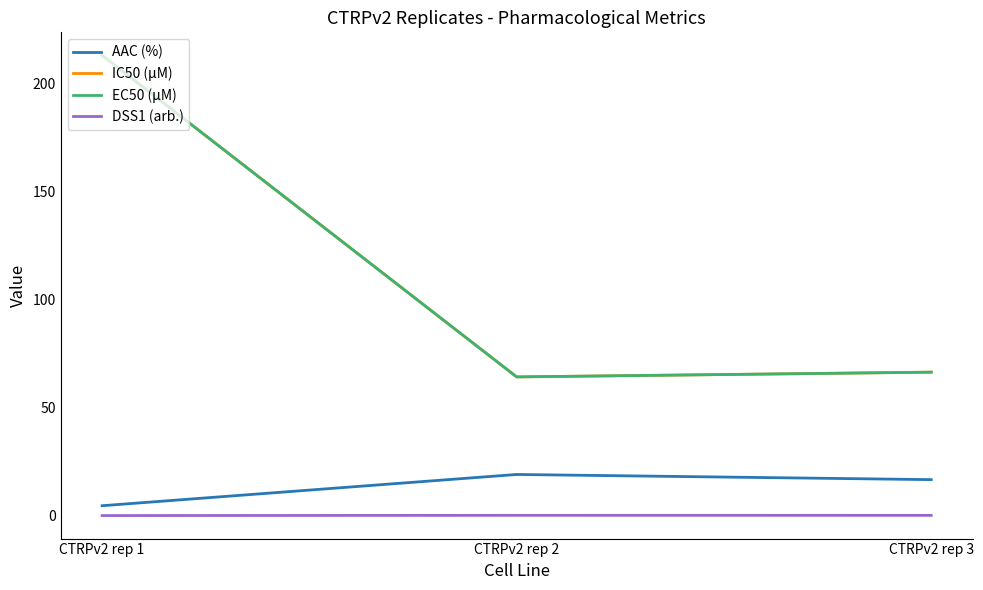

Reading left to right, list all the values displayed in this chart.

AAC (%): CTRPv2 rep 1=4.6	CTRPv2 rep 2=19.1	CTRPv2 rep 3=16.7
IC50 (µM): CTRPv2 rep 1=213.0	CTRPv2 rep 2=64.2	CTRPv2 rep 3=66.4
EC50 (µM): CTRPv2 rep 1=213.0	CTRPv2 rep 2=64.2	CTRPv2 rep 3=66.4
DSS1 (arb.): CTRPv2 rep 1=0.0	CTRPv2 rep 2=0.1	CTRPv2 rep 3=0.1